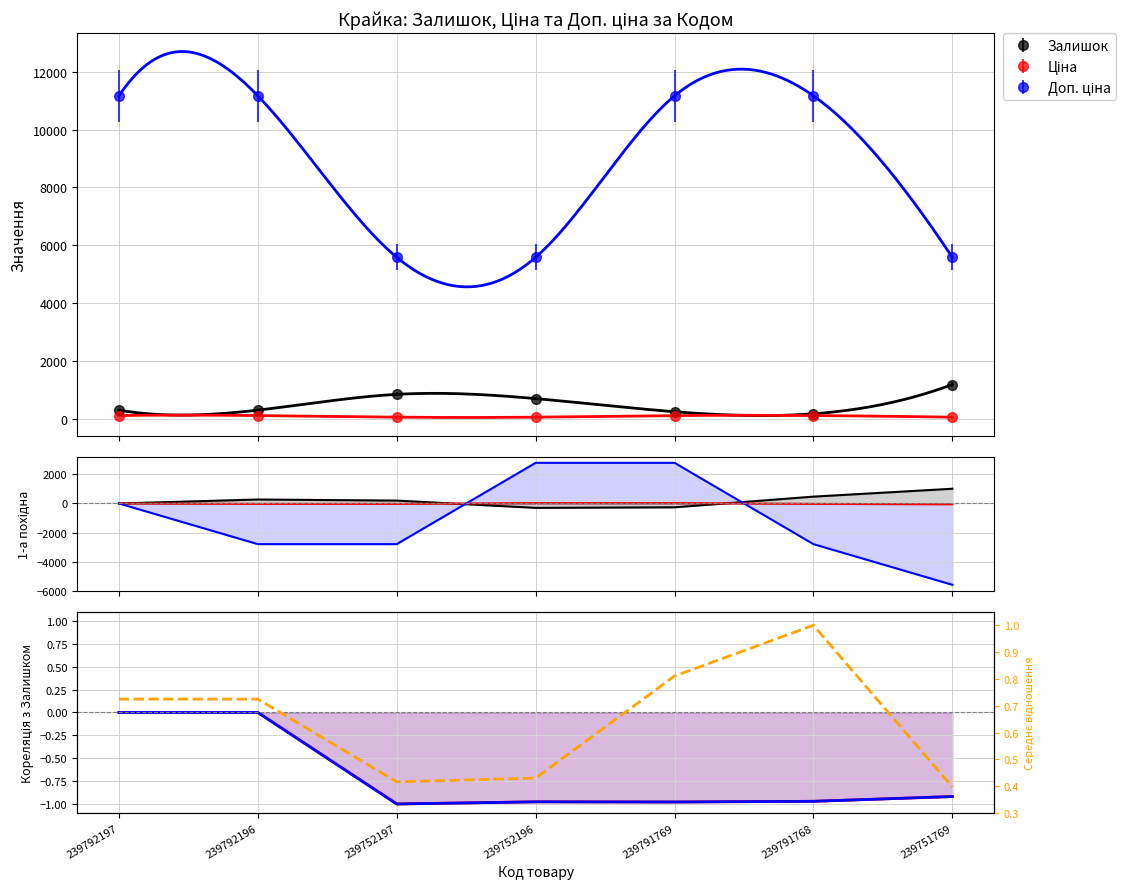

True or false: Доп. ціна and Avg ratio intersect in this chart.

False